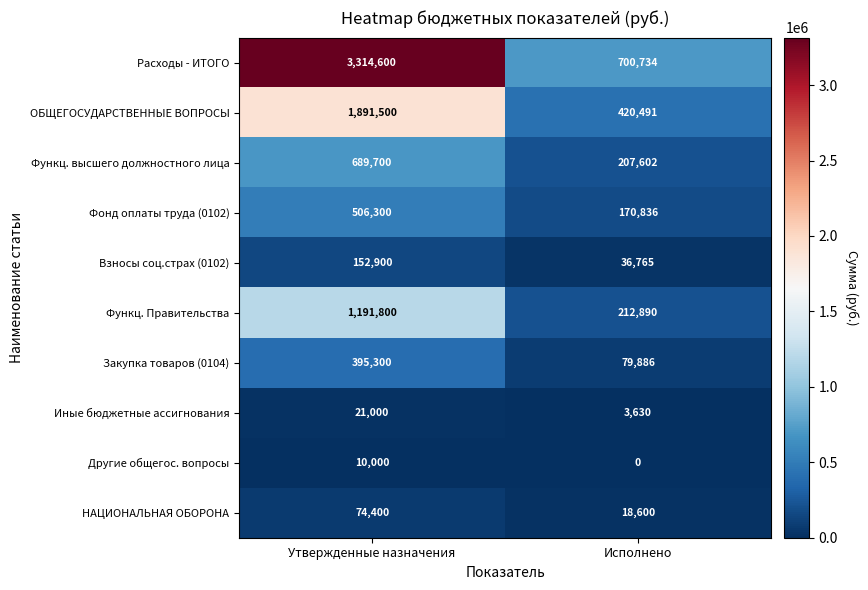

What is the total value across all series at Утвержденные назначения?

8247500